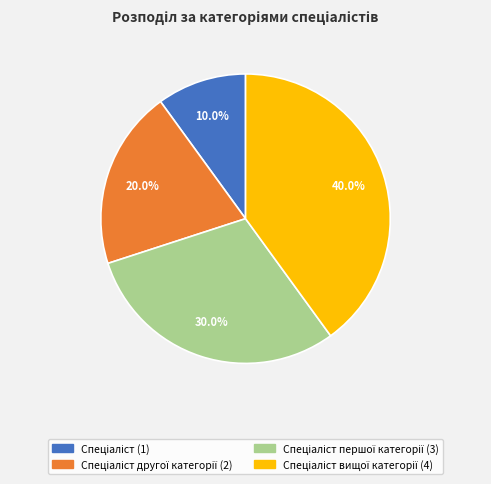

Is there a majority slice in this chart?

No